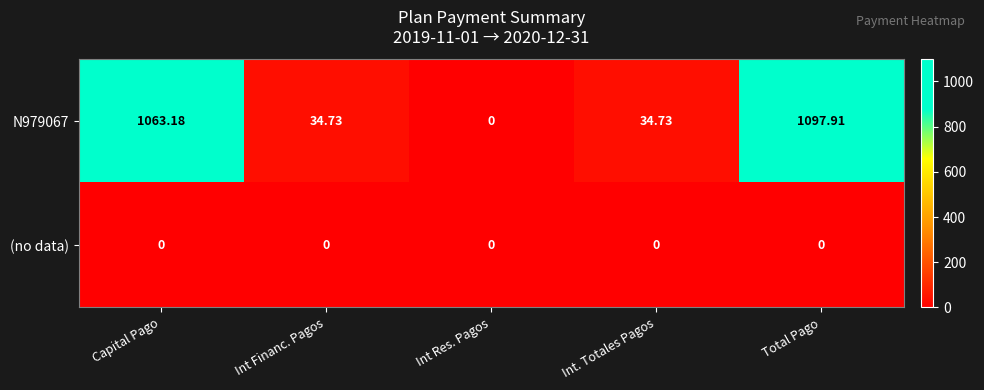

At which category is the sum across all series the highest?

Total Pago